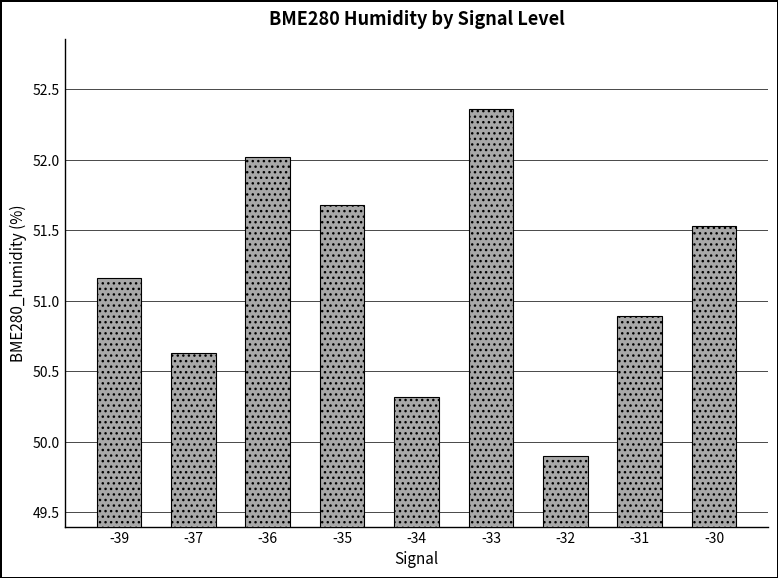

What is the difference between the maximum and second lowest values?

2.0